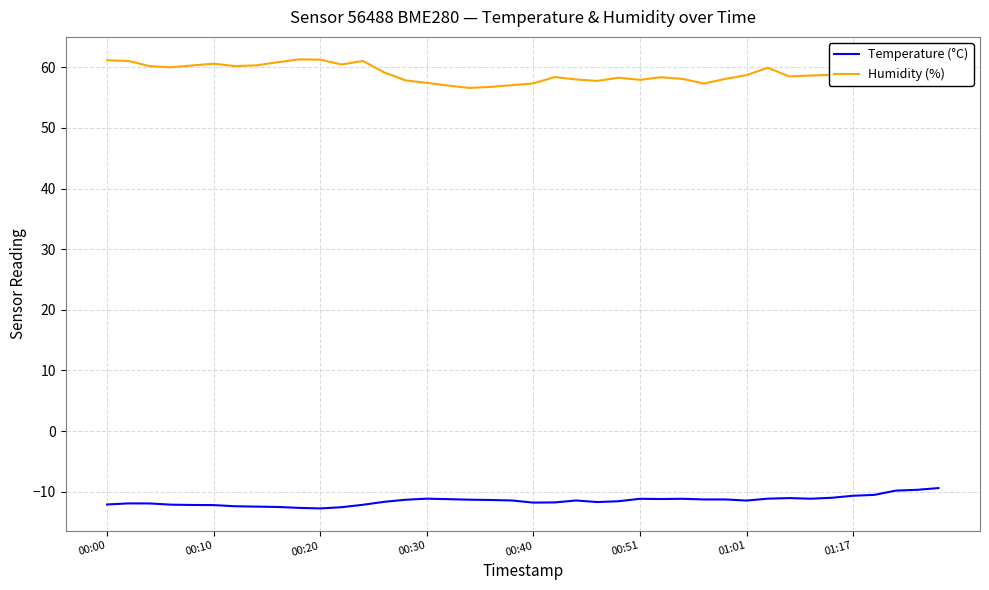

What is the maximum value shown in the chart?

61.3